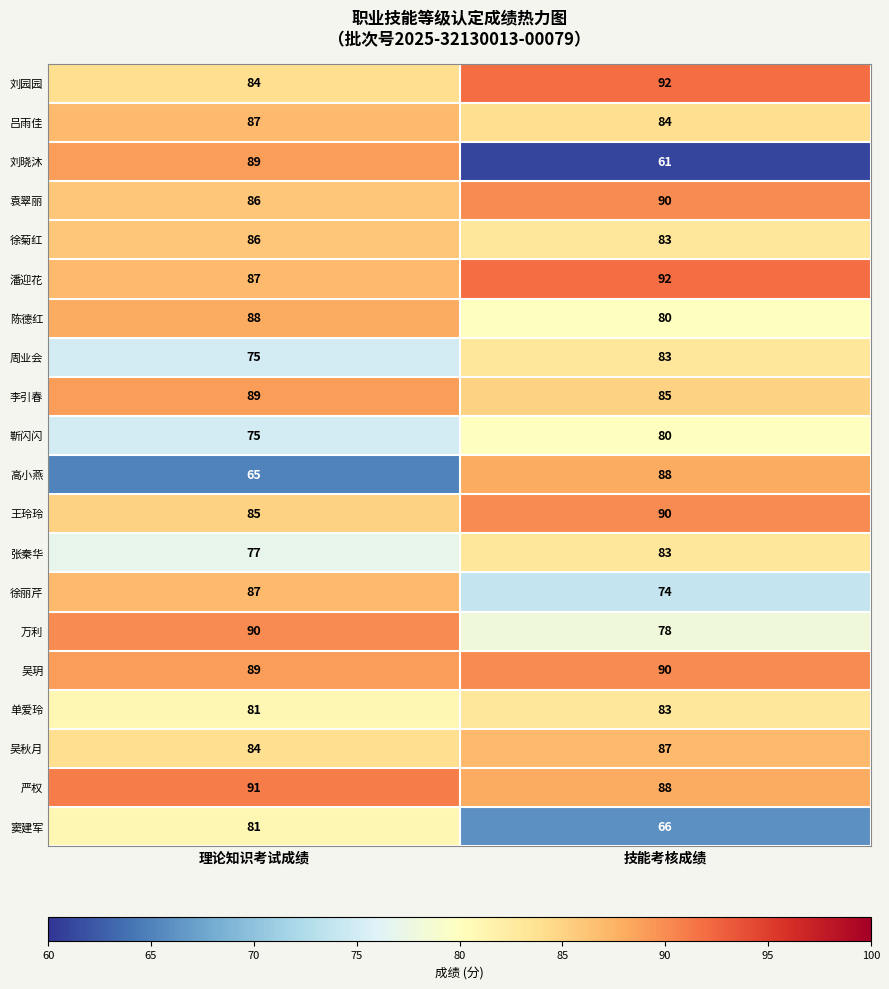

Which category has the highest value across all series?

技能考核成绩